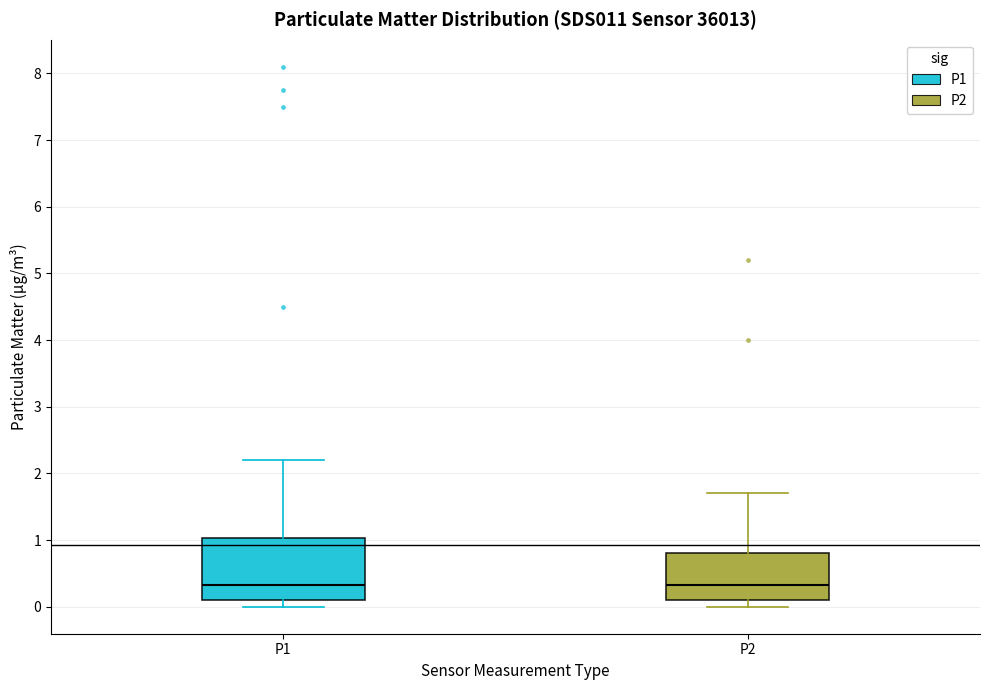

Reading left to right, transcribe this box plot: for each box, give where its median line is, the range the box spans, and where its two whiskers end, as read against the y-axis. The values are not printed on the chart, so give them approximately, as read against the axis.

P1: median 0.3, box 0.1 to 1.0, whiskers 0.0 to 2.2
P2: median 0.3, box 0.1 to 0.8, whiskers 0.0 to 1.7